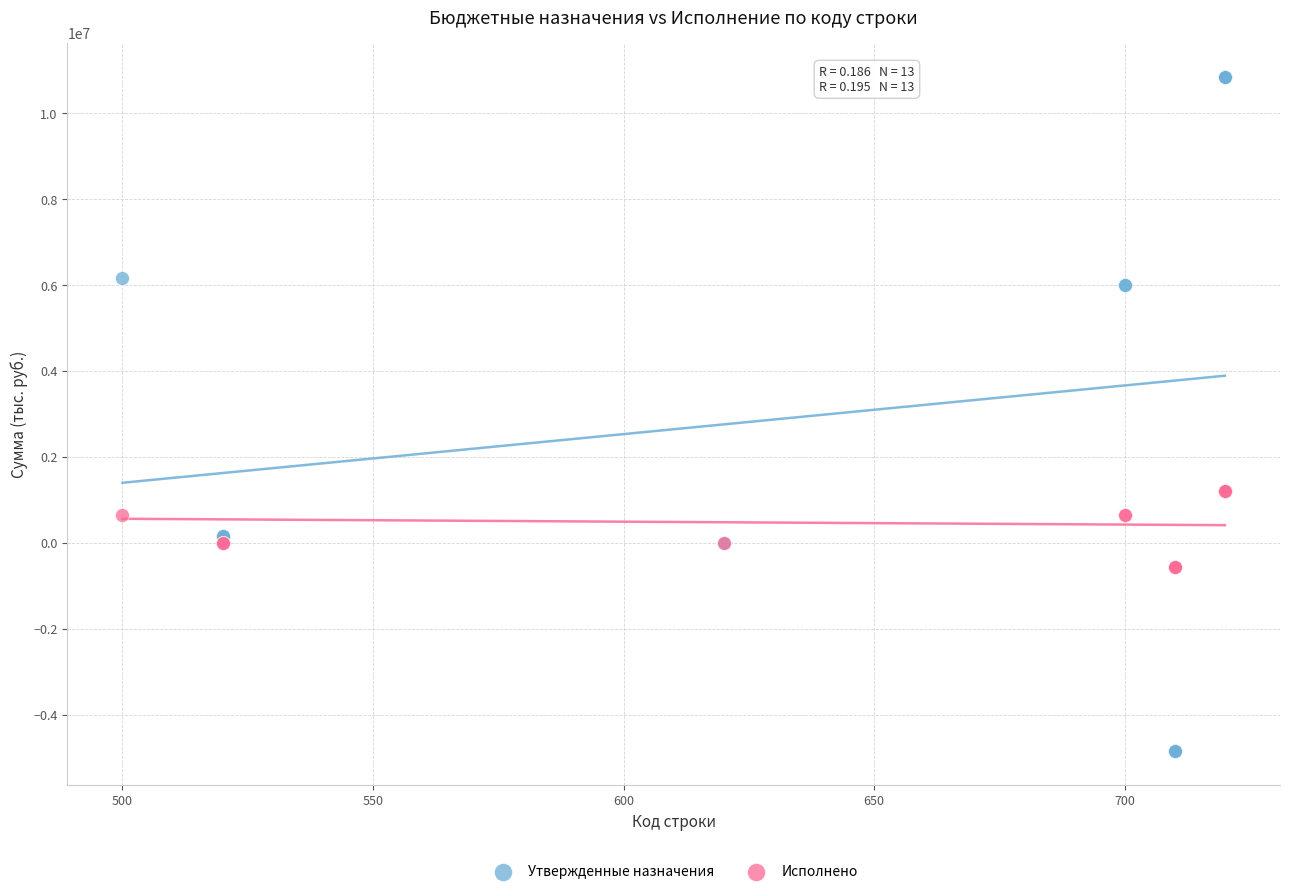

Which series reaches the maximum Y coordinate?

Утвержденные назначения